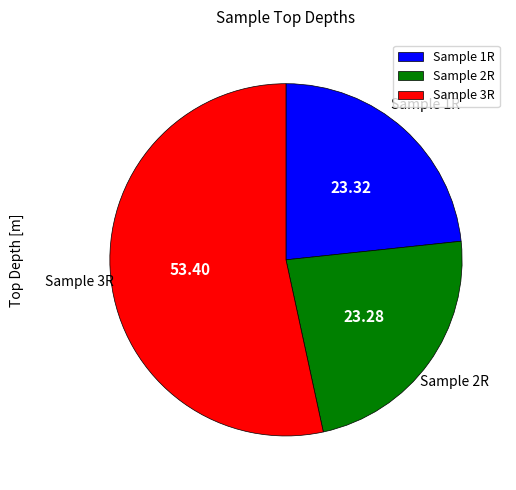

Is there a majority slice in this chart?

Yes